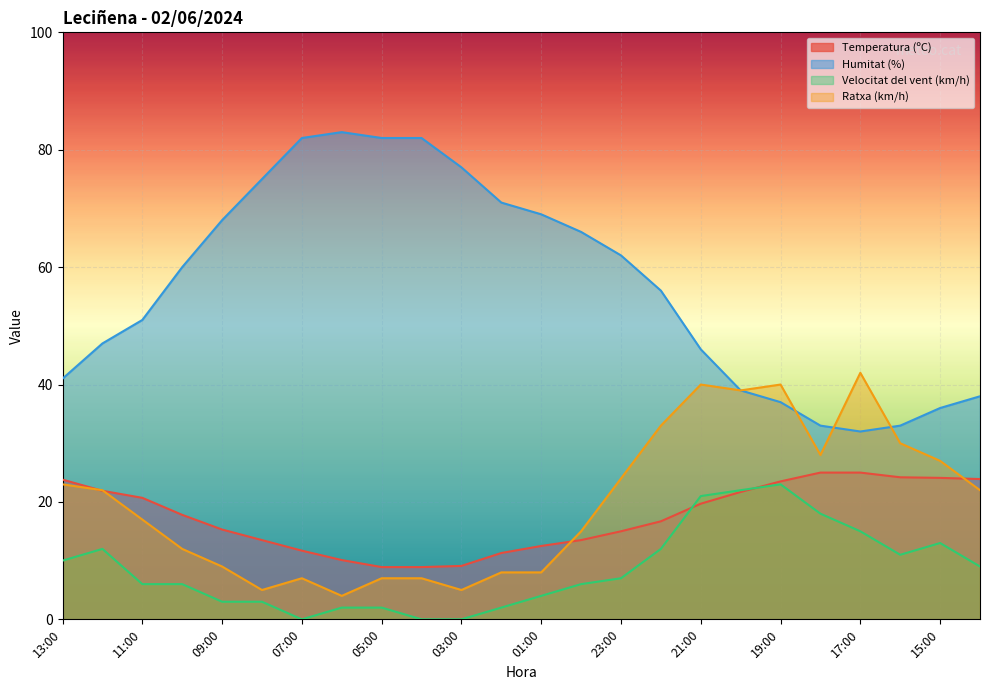

What is the maximum value for Ratxa (km/h)?

42.0